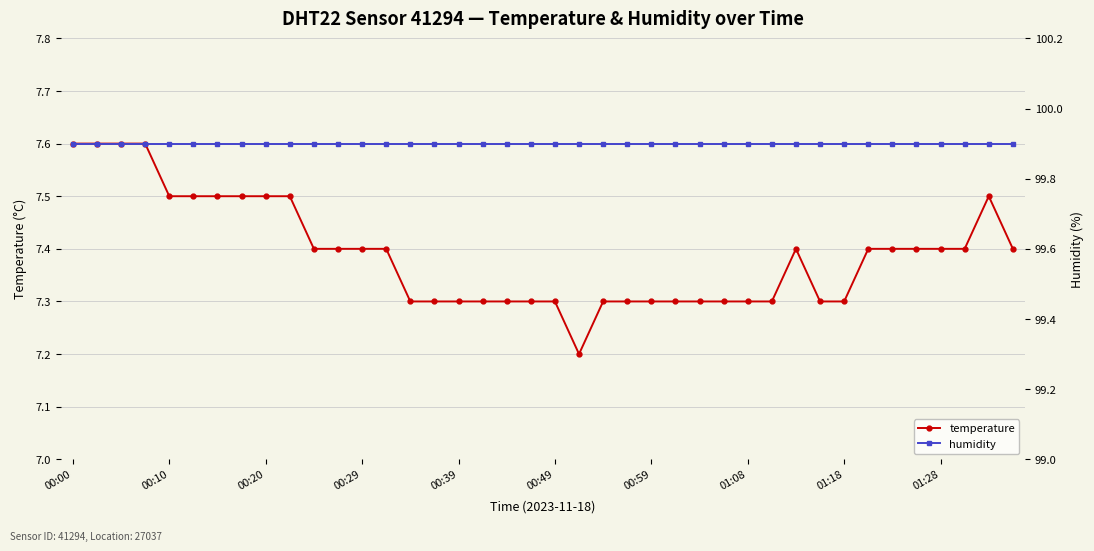

What is the greatest value displayed?

99.9